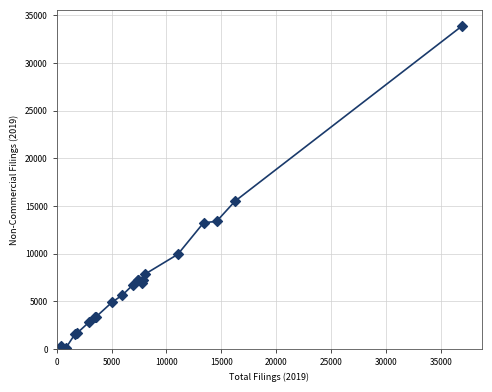

What Y value in the scatter plot is closest to 17011?

15501